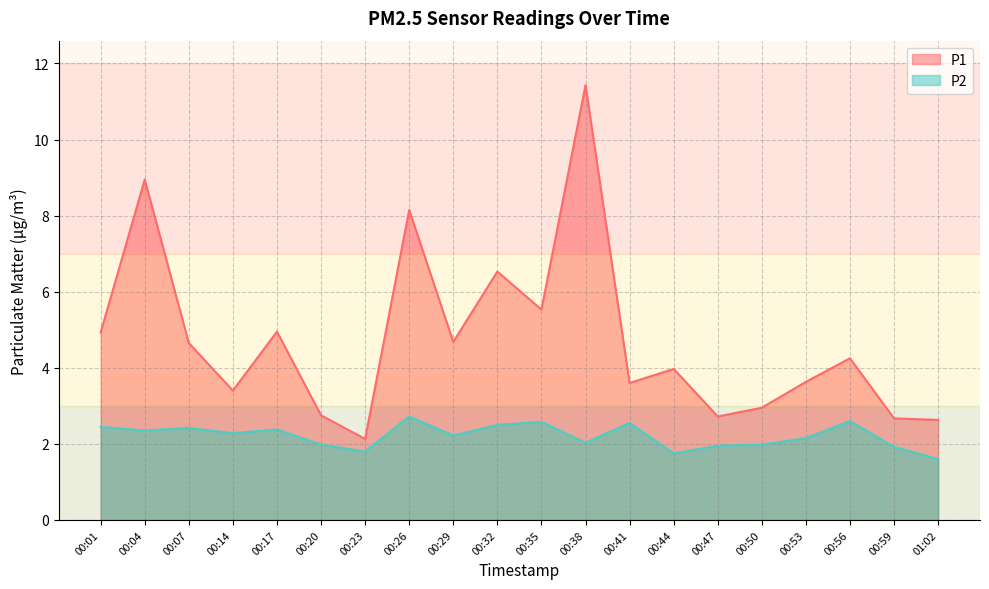

At which category does P1 reach its first local valley?

00:14